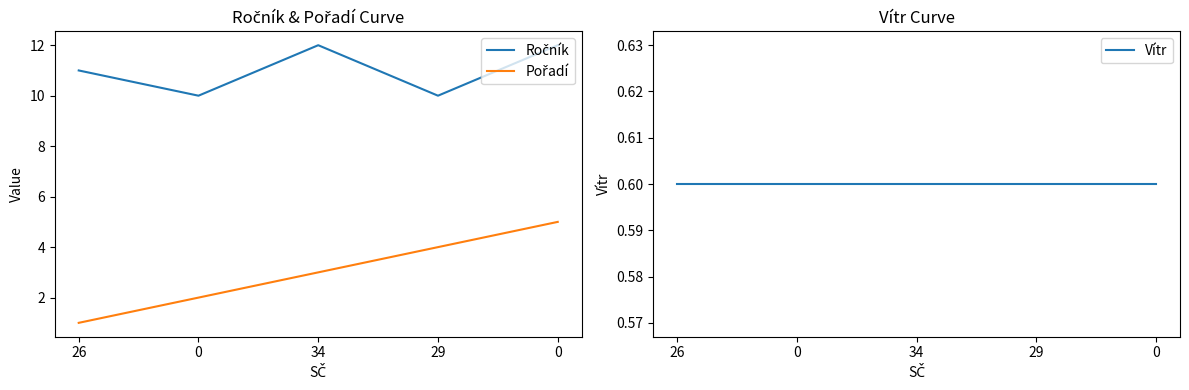

True or false: Vítr and Ročník intersect in this chart.

False